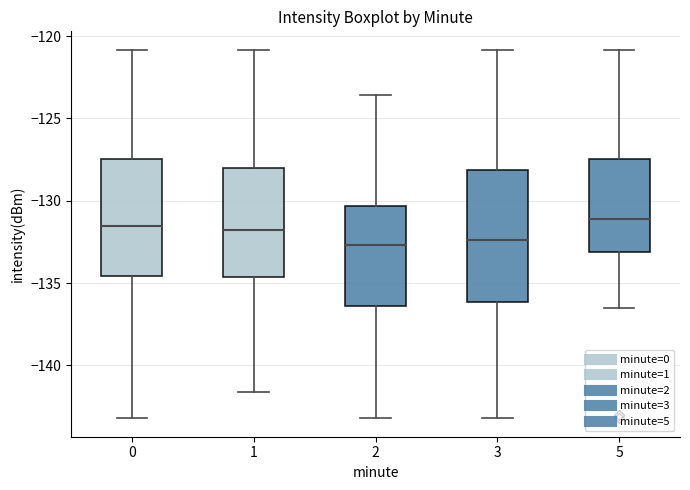

Reading left to right, read every box against the y-axis: the position of its median line, the range the box covers, and the ends of its whiskers. The values are not printed on the chart, so give them approximately, as read against the axis.

0: median -131.5, box -134.5 to -127.5, whiskers -143.0 to -121.0
1: median -132.0, box -134.5 to -128.0, whiskers -141.5 to -121.0
2: median -132.5, box -136.5 to -130.5, whiskers -143.0 to -123.5
3: median -132.5, box -136.0 to -128.0, whiskers -143.0 to -121.0
5: median -131.0, box -133.0 to -127.5, whiskers -136.5 to -121.0